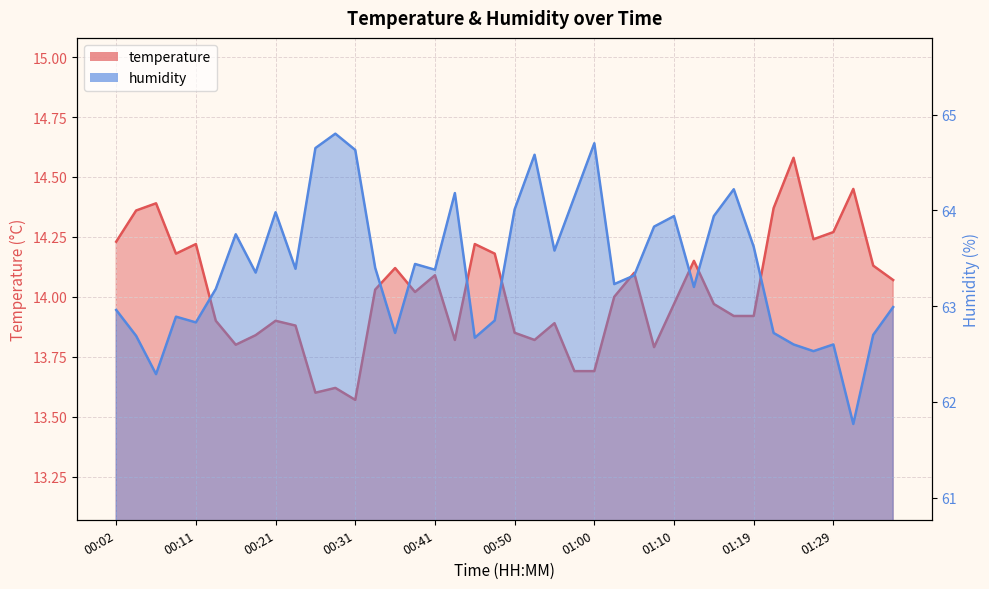

What is the difference between the maximum and second lowest values in the temperature series?

1.0